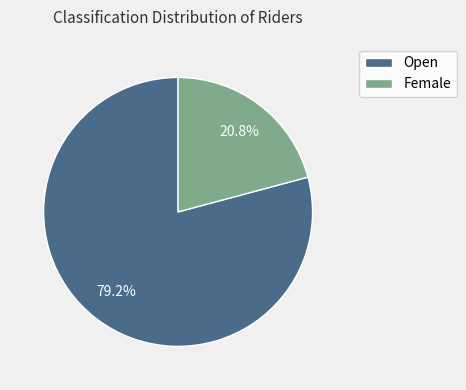

What percentage do Female and Open together represent?

100.0%